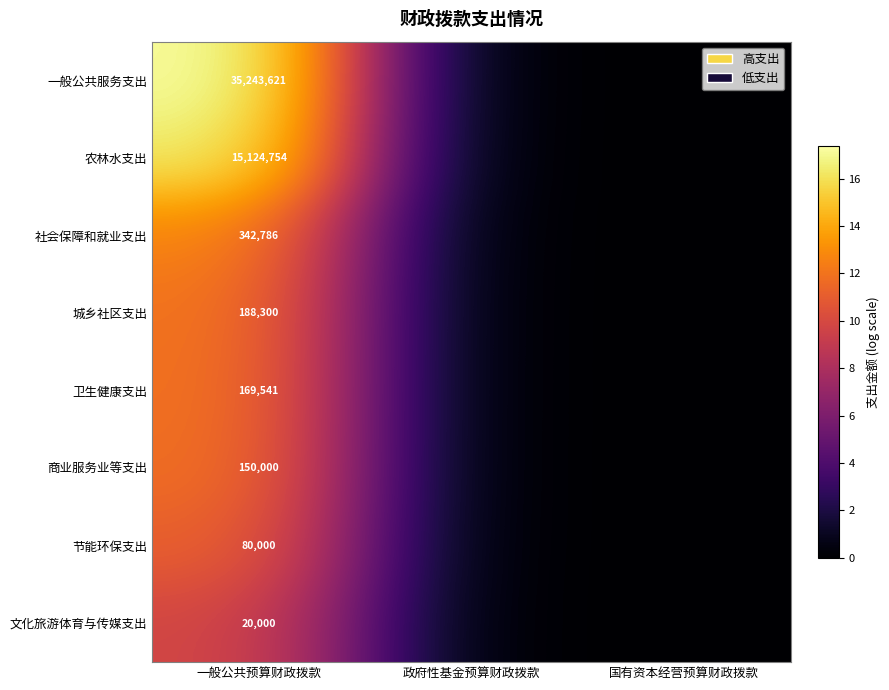

At 一般公共预算财政拨款, list the series in order from smallest to largest.

文化旅游体育与传媒支出, 节能环保支出, 商业服务业等支出, 卫生健康支出, 城乡社区支出, 社会保障和就业支出, 农林水支出, 一般公共服务支出